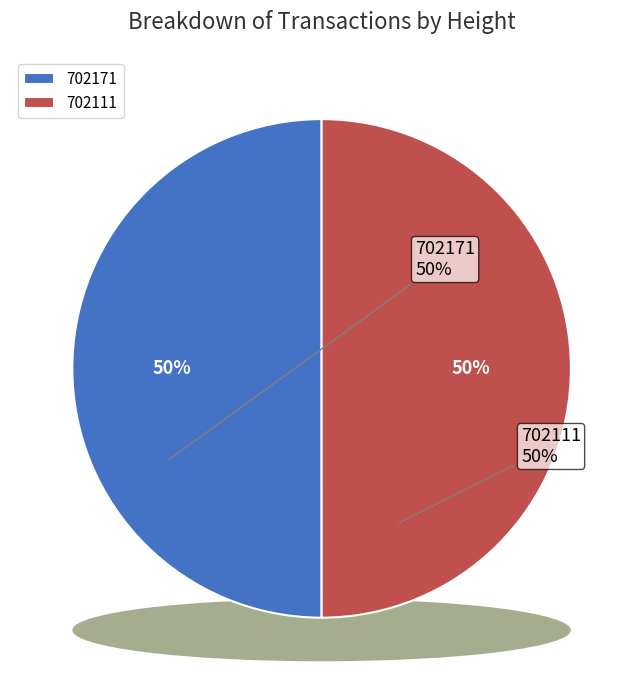

How many slices are in this pie chart?

2